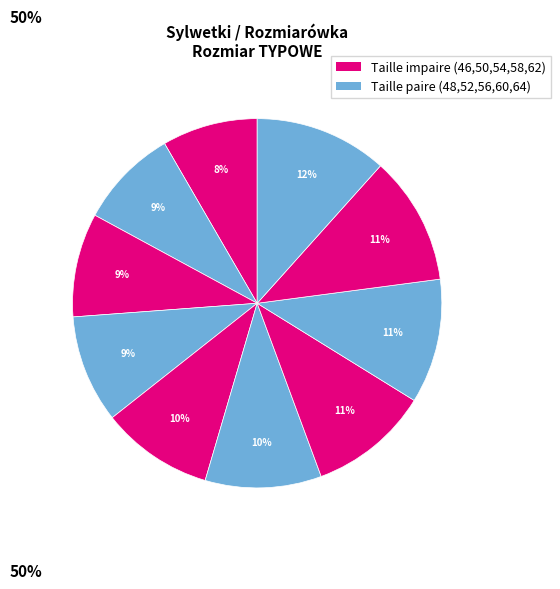

Is there any slice that represents more than half of the pie?

No